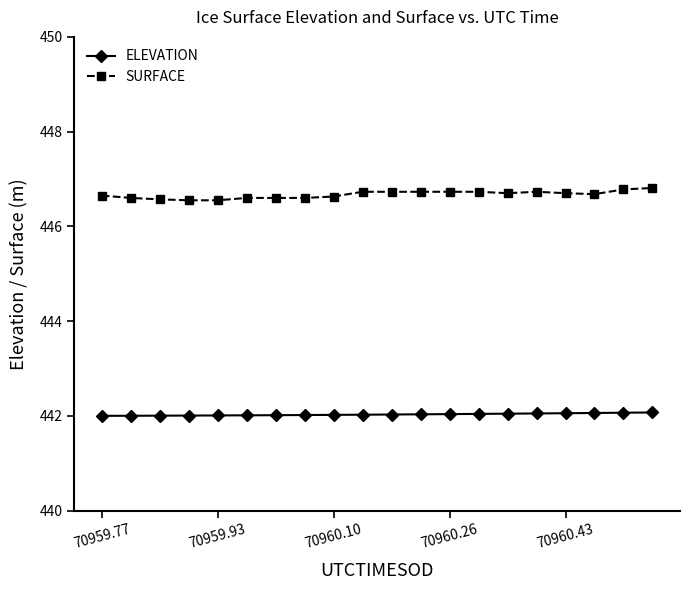

Rank the series by their average value, from lowest to highest.

ELEVATION, SURFACE